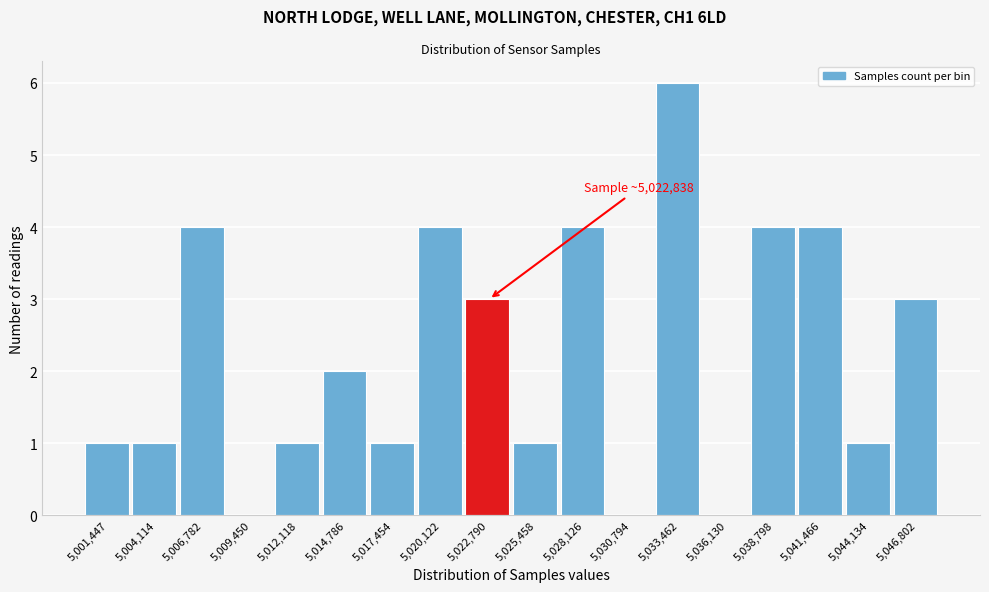

Reading left to right, list all the values displayed in this chart.

5,001,447=1	5,004,114=1	5,006,782=4	5,009,450=0	5,012,118=1	5,014,786=2	5,017,454=1	5,020,122=4	5,022,790=3	5,025,458=1	5,028,126=4	5,030,794=0	5,033,462=6	5,036,130=0	5,038,798=4	5,041,466=4	5,044,134=1	5,046,802=3